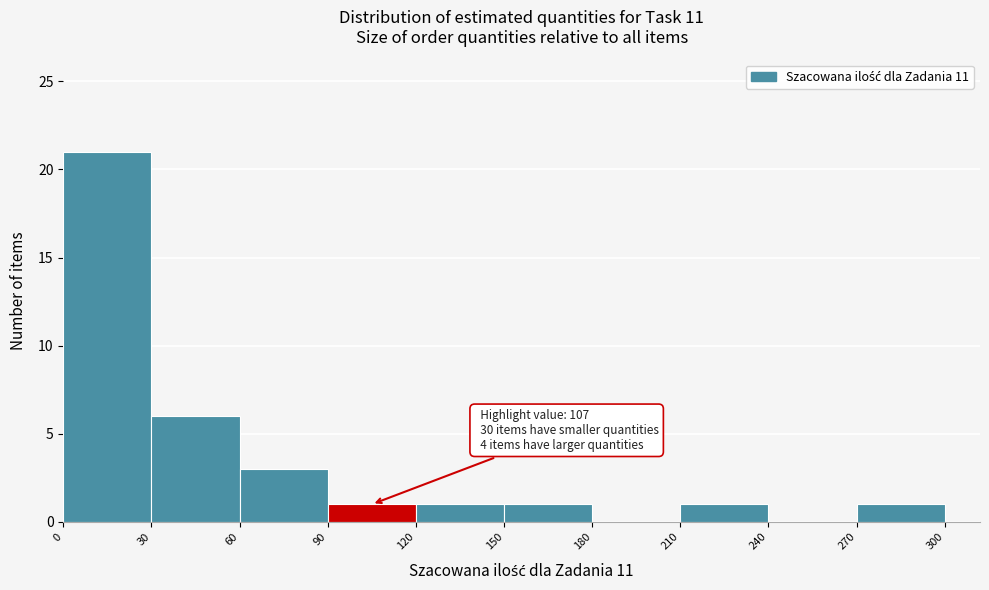

Over which range of the x-axis is the bar tallest?

0 to 30